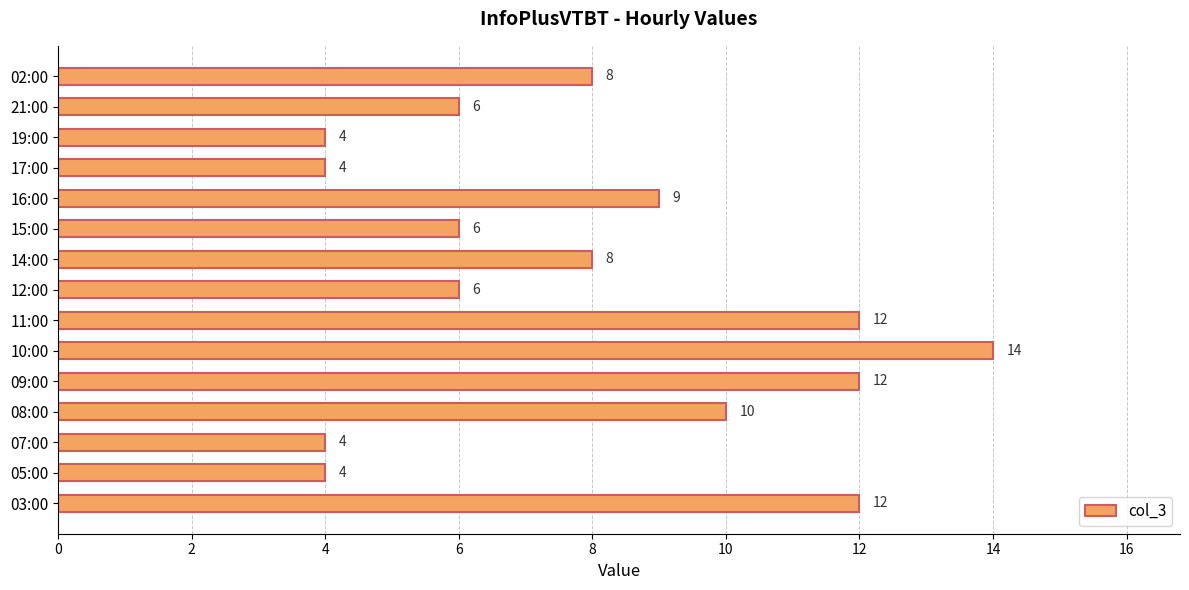

Reading bottom to top, transcribe all the data shown in this chart.

12	4	4	10	12	14	12	6	8	6	9	4	4	6	8